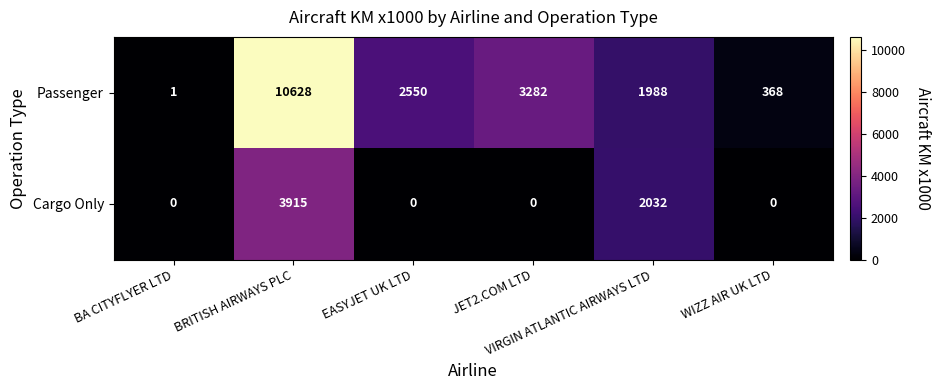

What is the average value of the Cargo Only series?

991